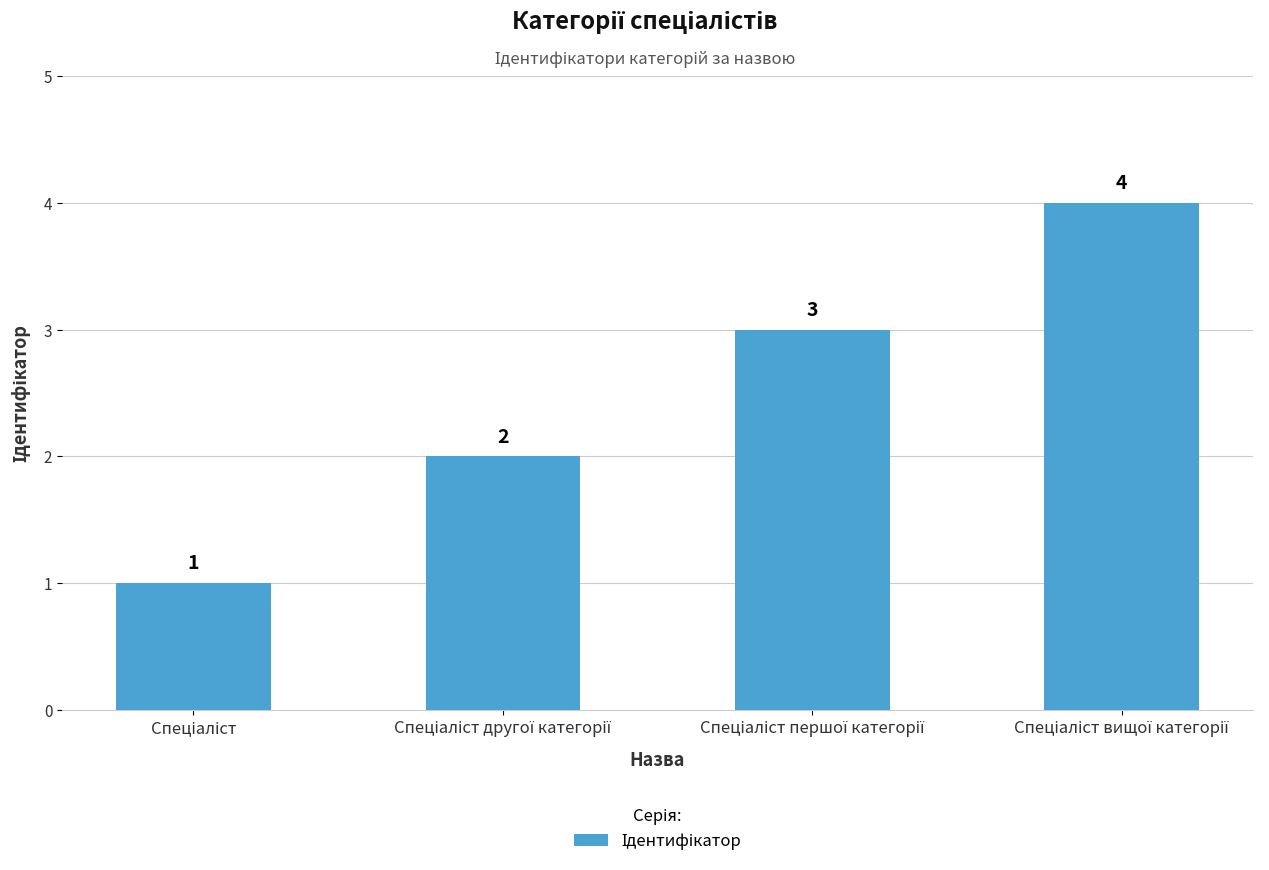

What is the value of the 1st bar from the left?

1